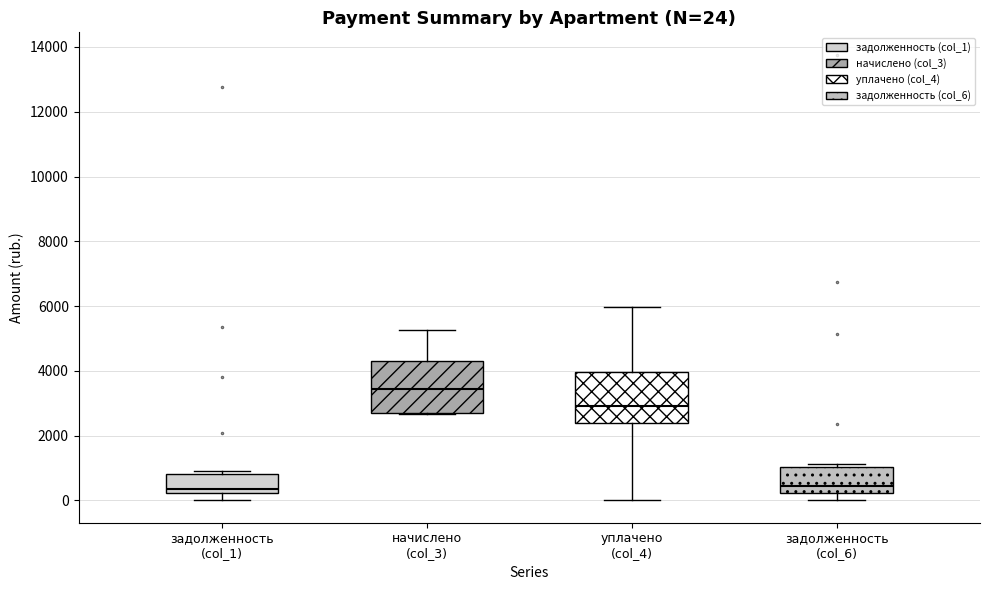

Which box's median line is the highest?

начислено (col_3)